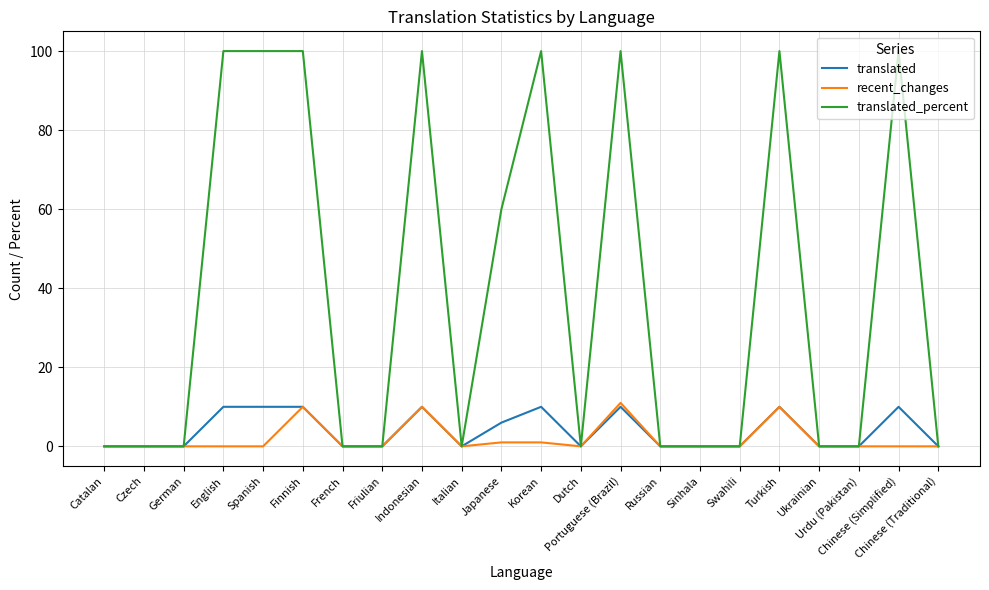

Is the value of recent_changes at Korean greater than the value of translated at Spanish?

No